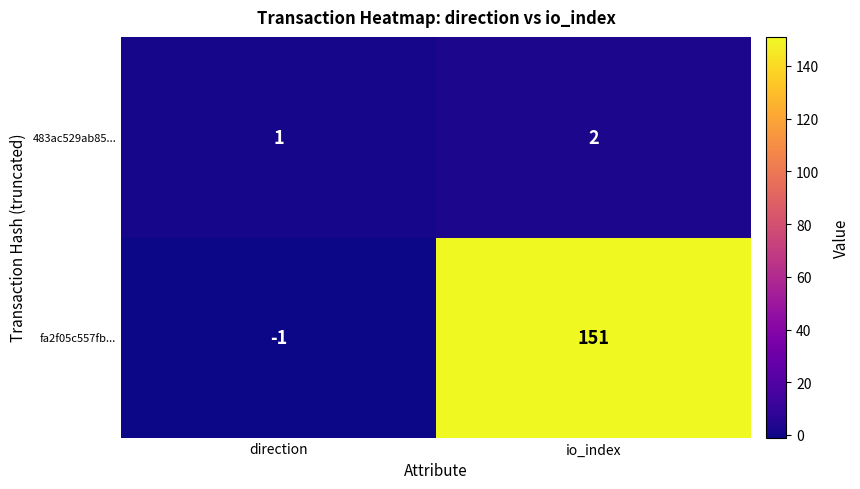

Which category has the highest value in the fa2f05c557fb... series?

io_index